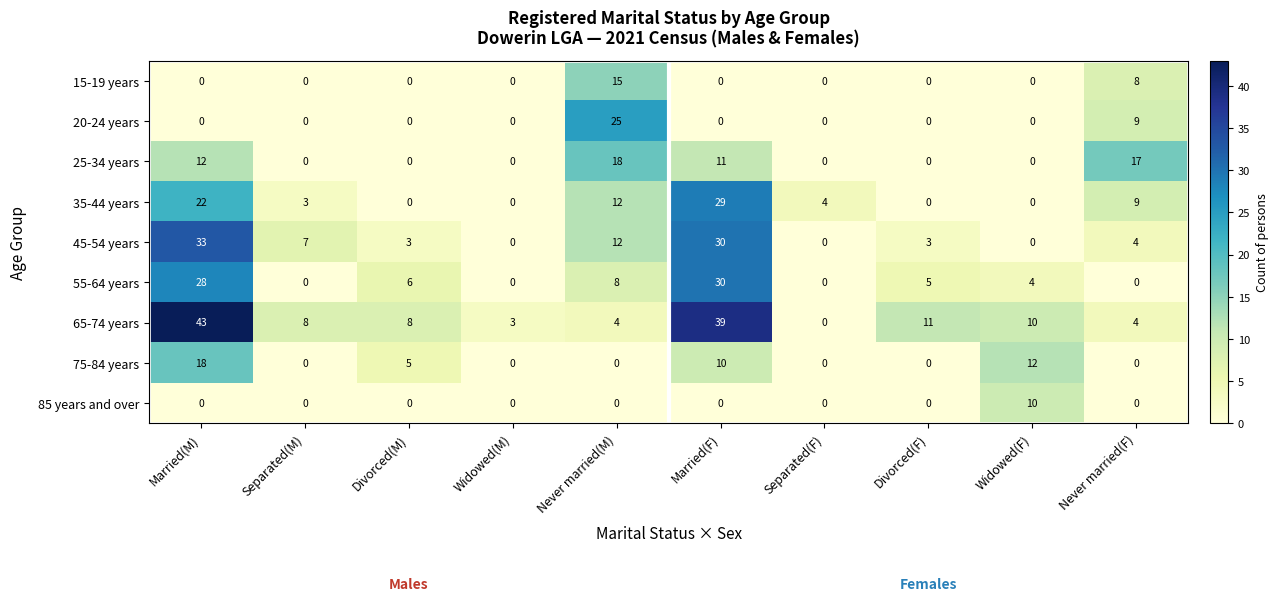

Which series has the largest total across all categories?

65-74 years